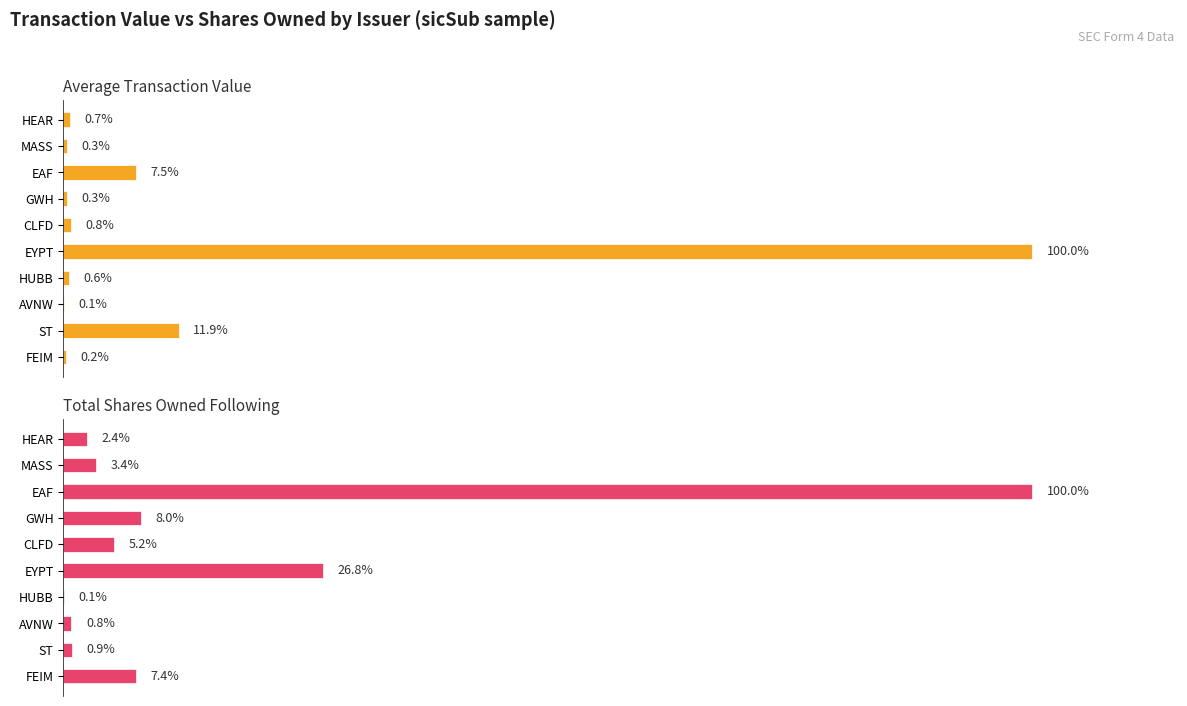

What is the spread (max minus min) of values at ST?

11.0